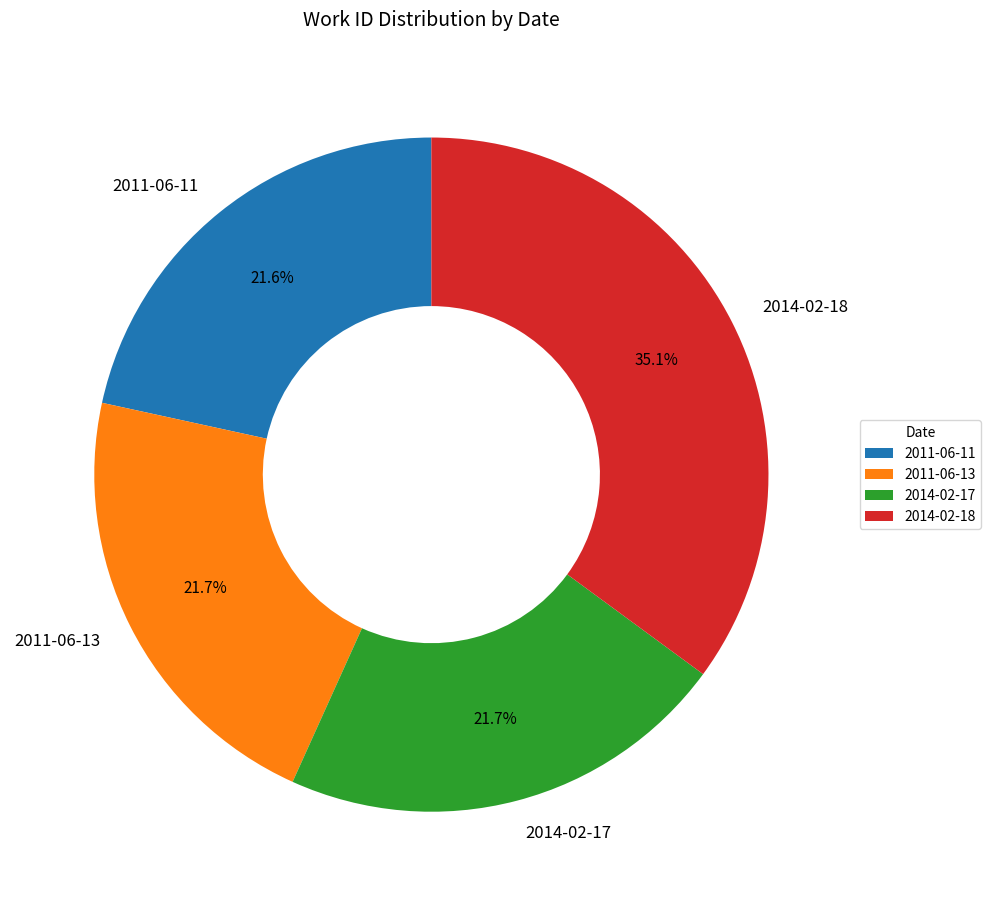

Does any single category account for the majority?

No